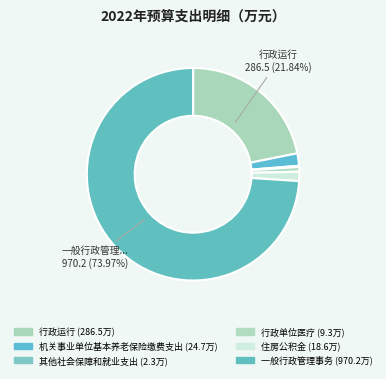

To the nearest percent, what is the difference between the largest and smallest slice percentages?

74%